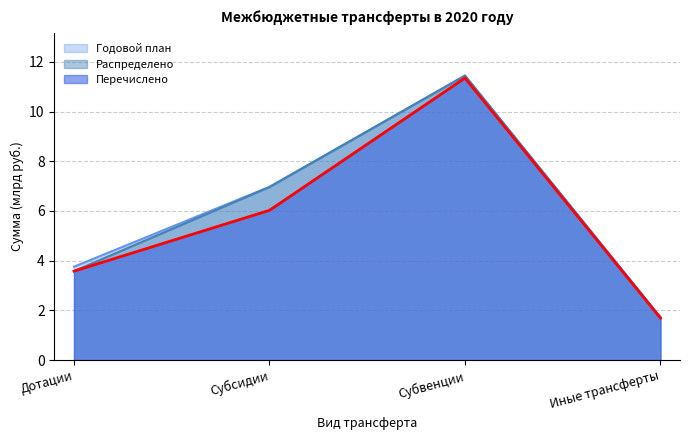

Reading left to right, transcribe all the data shown in this chart.

Годовой план: Дотации=3.8	Субсидии=7.0	Субвенции=11.4	Иные трансферты=1.7
Распределено: Дотации=3.6	Субсидии=7.0	Субвенции=11.4	Иные трансферты=1.7
Перечислено: Дотации=3.6	Субсидии=6.0	Субвенции=11.3	Иные трансферты=1.7